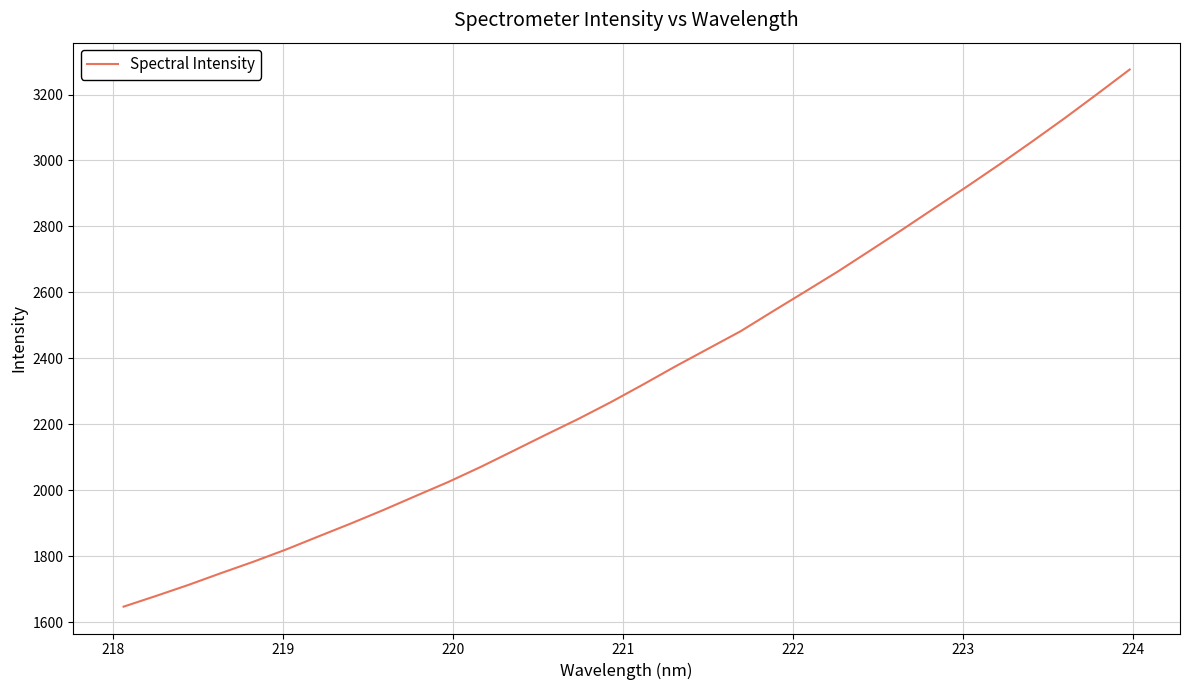

What is the greatest value displayed?

3276.0